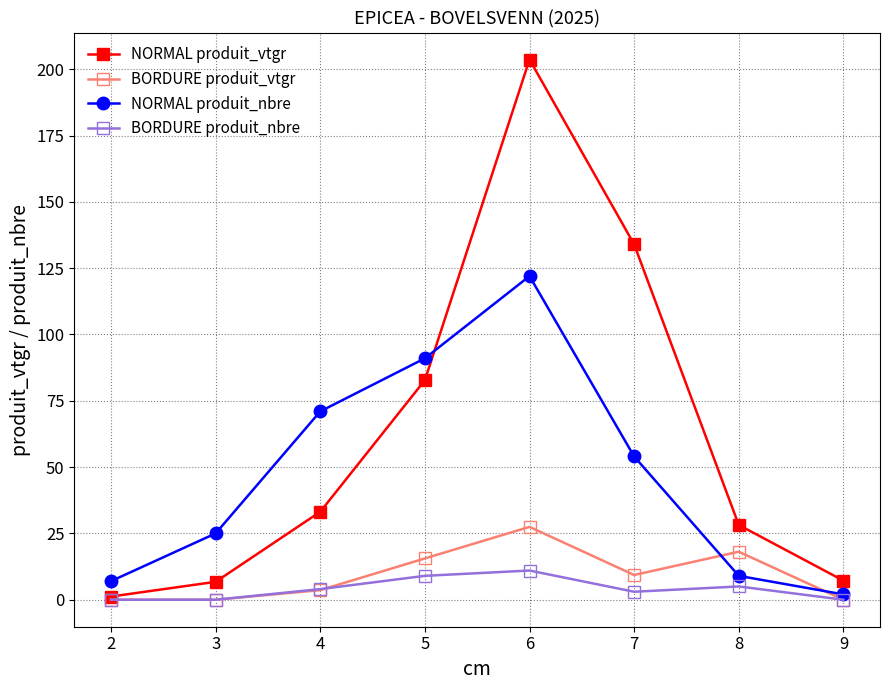

What is the average value of the NORMAL produit_nbre series?

47.6